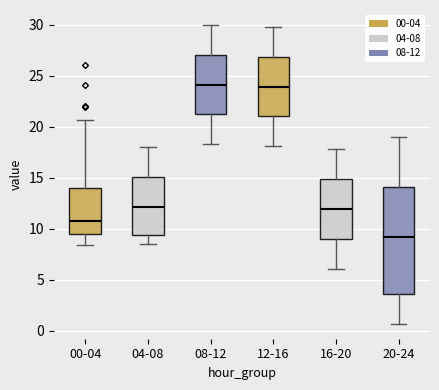

Reading left to right, read every box against the y-axis: the position of its median line, the range the box covers, and the ends of its whiskers. The values are not printed on the chart, so give them approximately, as read against the axis.

00-04: median 11.0, box 9.5 to 14.0, whiskers 8.5 to 20.5
04-08: median 12.0, box 9.5 to 15.0, whiskers 8.5 to 18.0
08-12: median 24.0, box 21.0 to 27.0, whiskers 18.5 to 30.0
12-16: median 24.0, box 21.0 to 27.0, whiskers 18.0 to 30.0
16-20: median 12.0, box 9.0 to 15.0, whiskers 6.0 to 18.0
20-24: median 9.5, box 3.5 to 14.0, whiskers 0.5 to 19.0